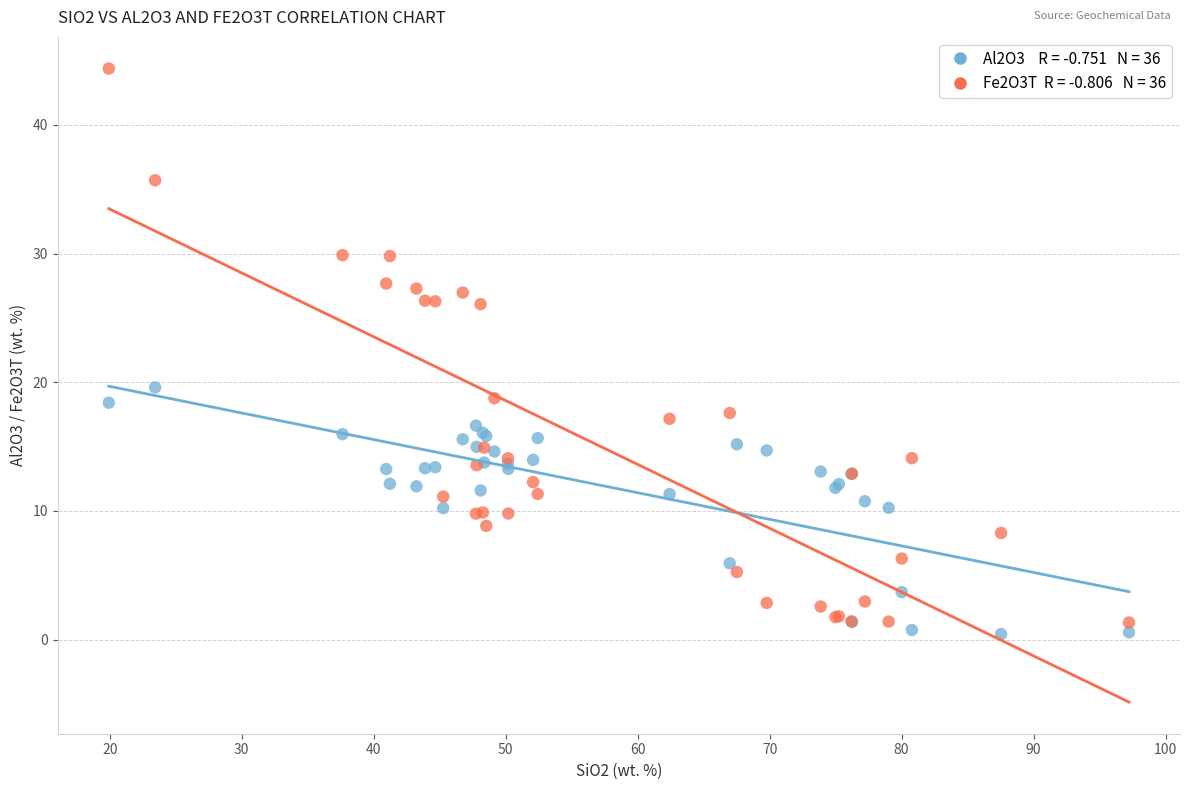

Across all series, what Y value is closest to 22?

19.6